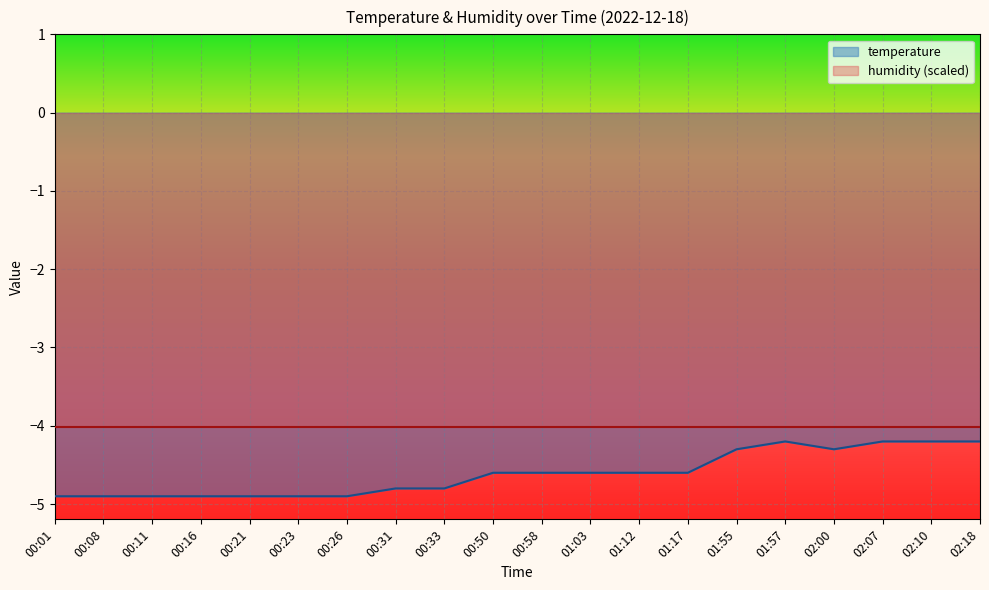

At which category does the data reach its first local valley?

02:00